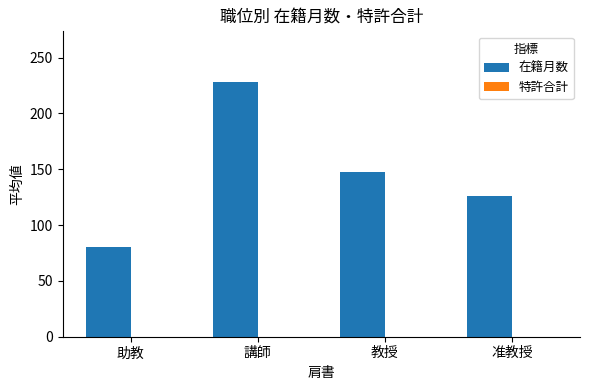

What value does the data have at 講師?

228.0